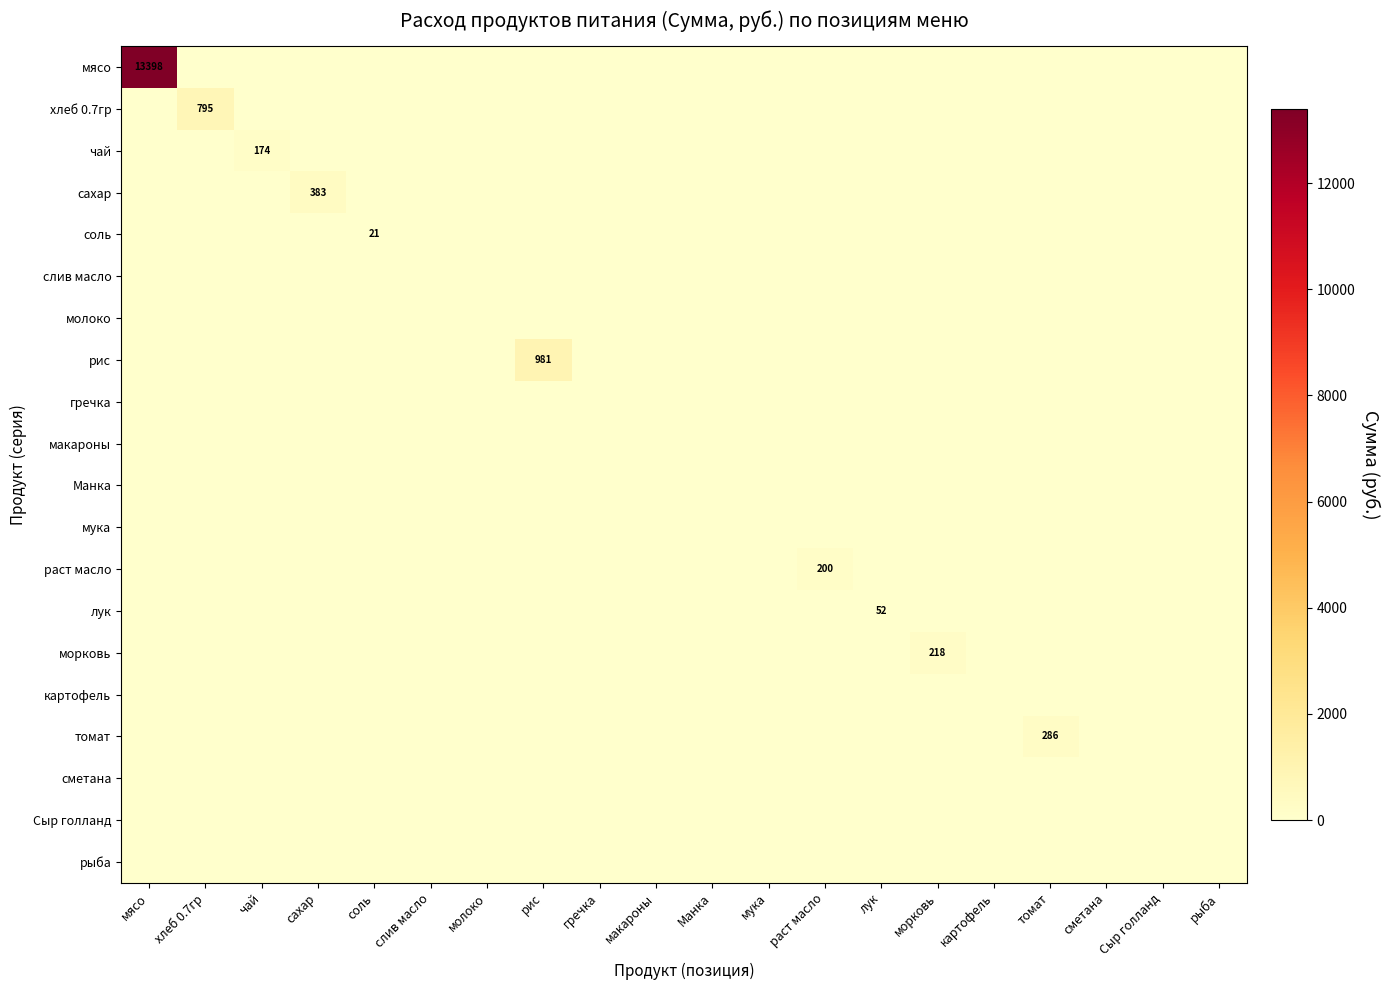

Which category has the highest value in the морковь series?

морковь